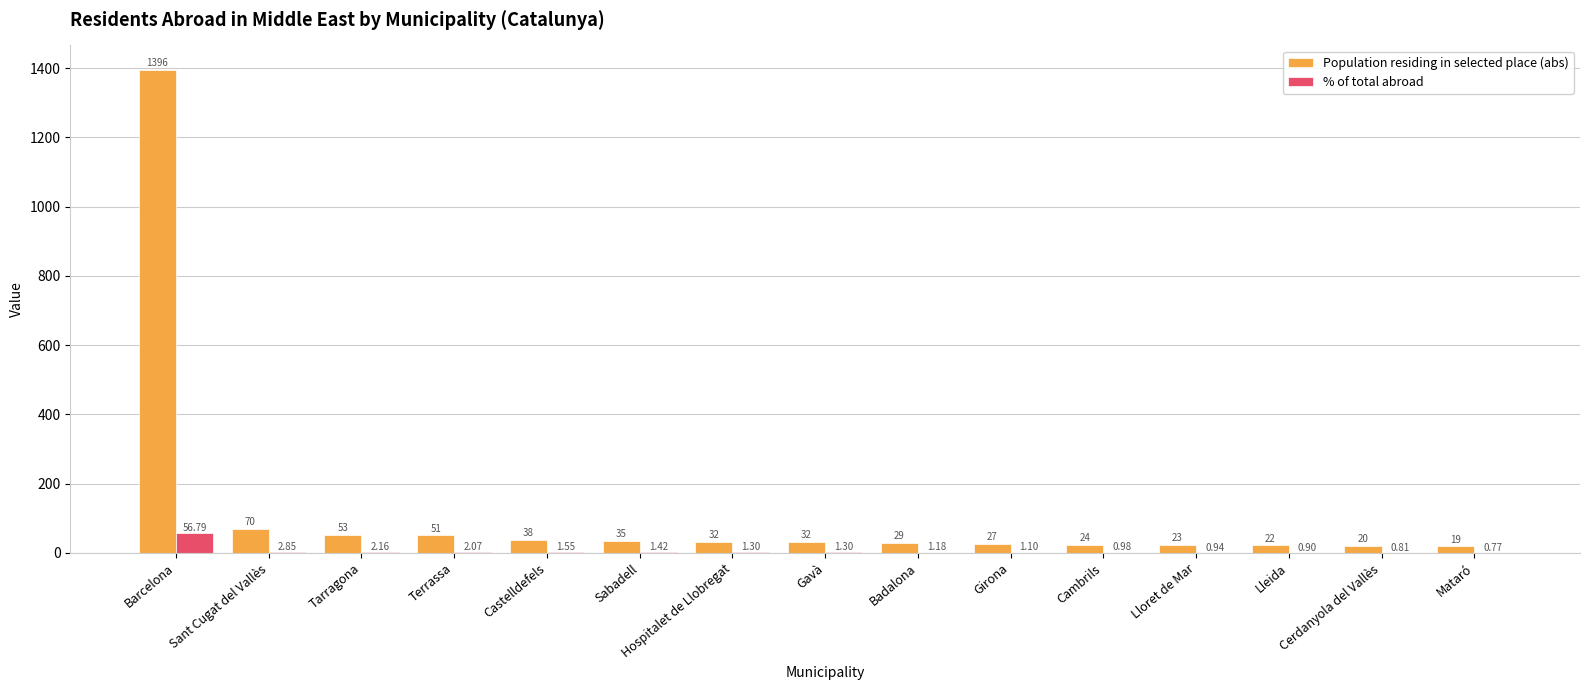

What are all the series names shown in the legend?

Population residing in selected place (abs), % of total abroad